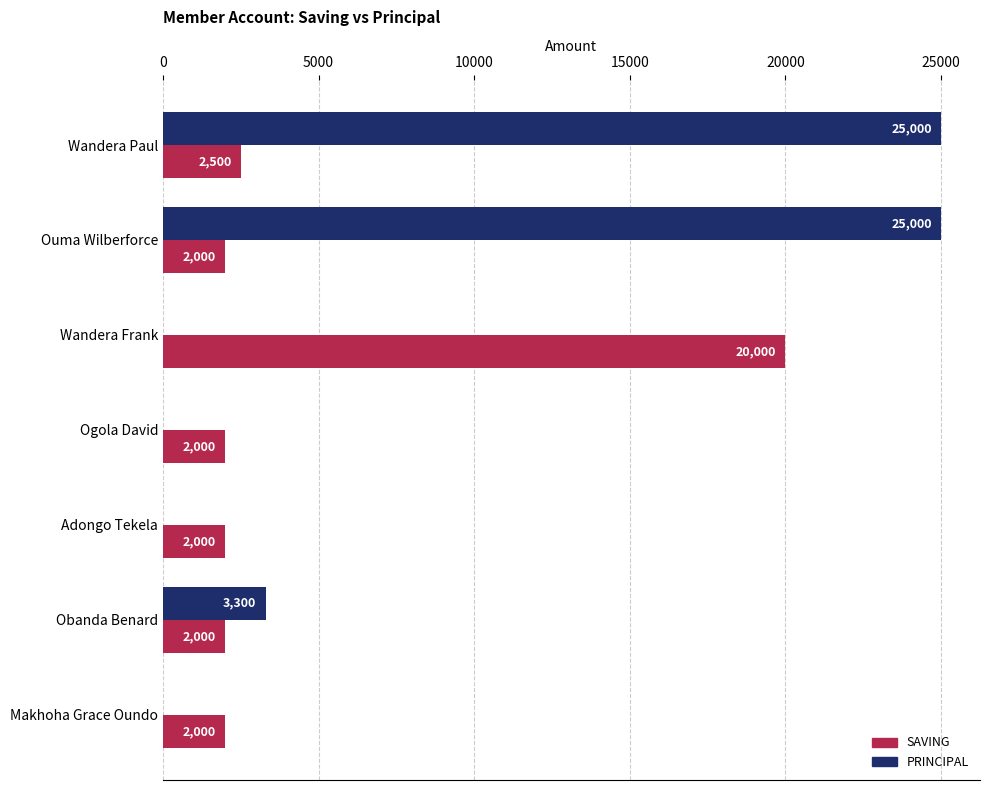

How many values in the PRINCIPAL series exceed 0?

3